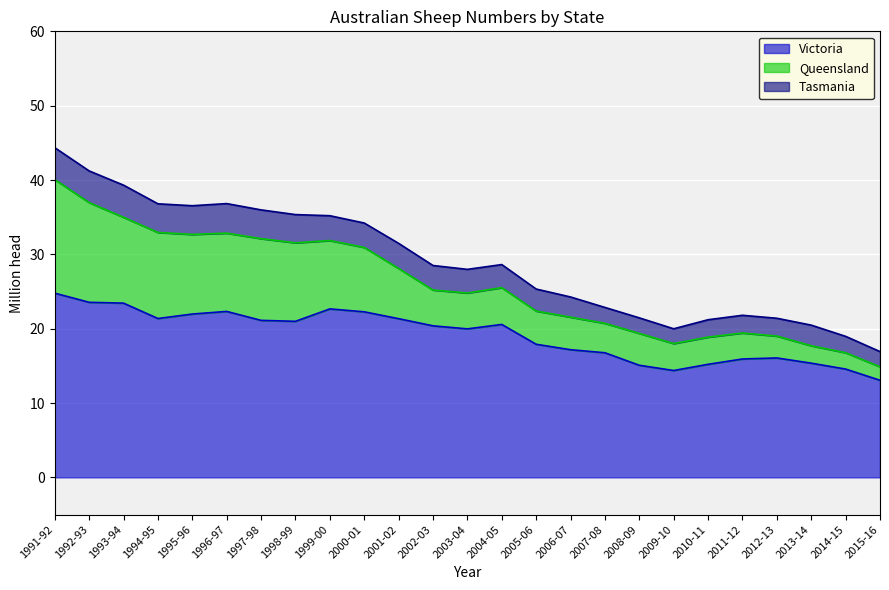

Reading left to right, what are all the values shown in this chart?

Victoria: 1991-92=24.8	1992-93=23.6	1993-94=23.4	1994-95=21.4	1995-96=22.0	1996-97=22.3	1997-98=21.1	1998-99=21.0	1999-00=22.7	2000-01=22.3	2001-02=21.4	2002-03=20.4	2003-04=20.0	2004-05=20.6	2005-06=17.9	2006-07=17.2	2007-08=16.8	2008-09=15.1	2009-10=14.4	2010-11=15.2	2011-12=15.9	2012-13=16.1	2013-14=15.4	2014-15=14.6	2015-16=13.1
Queensland: 1991-92=15.3	1992-93=13.4	1993-94=11.5	1994-95=11.6	1995-96=10.7	1996-97=10.5	1997-98=11.0	1998-99=10.6	1999-00=9.2	2000-01=8.7	2001-02=6.8	2002-03=4.8	2003-04=4.8	2004-05=4.9	2005-06=4.5	2006-07=4.4	2007-08=4.0	2008-09=4.3	2009-10=3.6	2010-11=3.7	2011-12=3.5	2012-13=2.9	2013-14=2.3	2014-15=2.2	2015-16=1.8
Tasmania: 1991-92=4.3	1992-93=4.3	1993-94=4.3	1994-95=3.9	1995-96=3.9	1996-97=4.0	1997-98=3.9	1998-99=3.8	1999-00=3.3	2000-01=3.3	2001-02=3.4	2002-03=3.3	2003-04=3.2	2004-05=3.1	2005-06=3.0	2006-07=2.7	2007-08=2.1	2008-09=2.1	2009-10=2.0	2010-11=2.3	2011-12=2.4	2012-13=2.4	2013-14=2.8	2014-15=2.2	2015-16=2.0